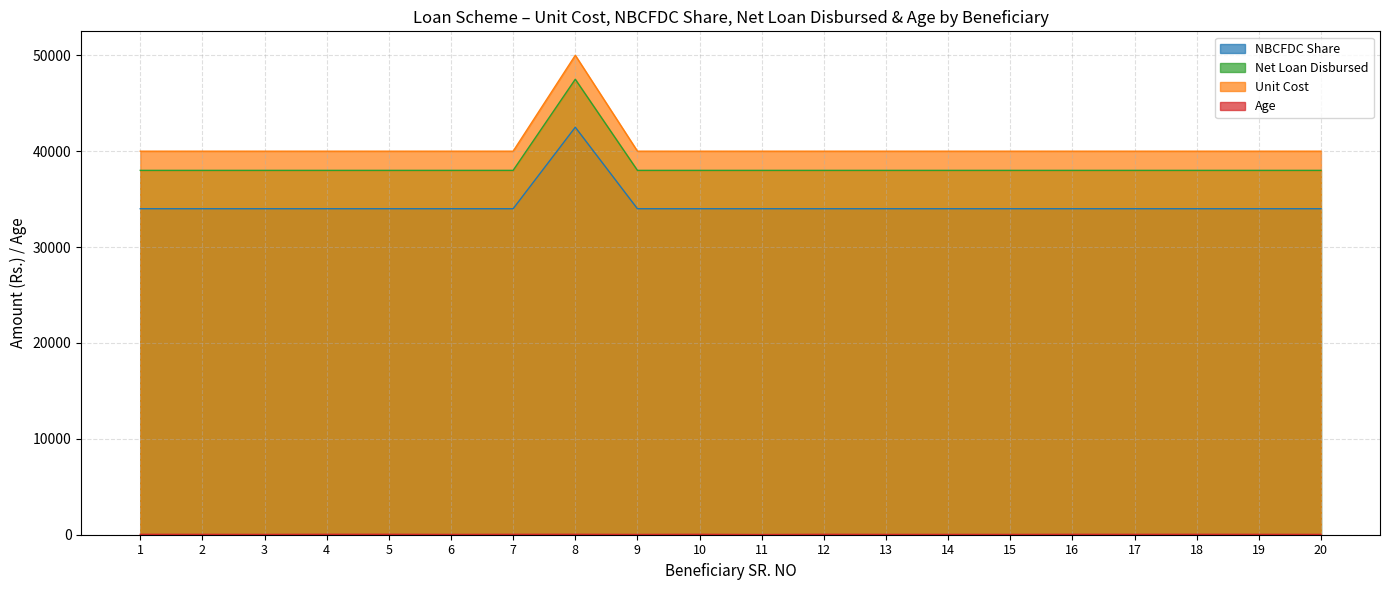

Which series changed the most between 6 and 9?

Age